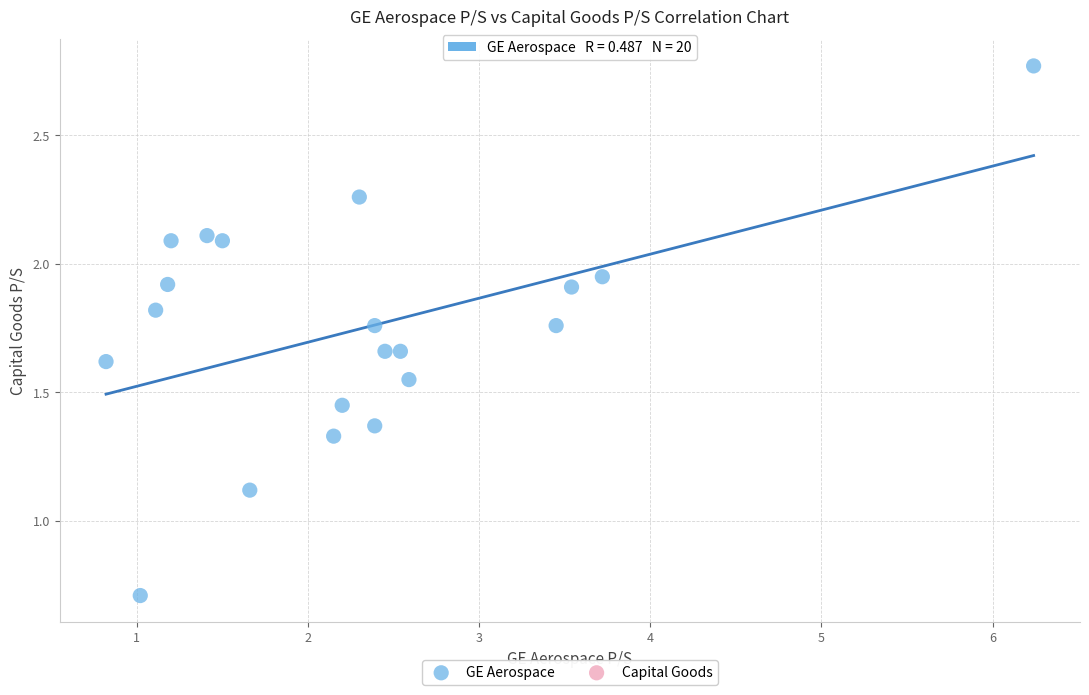

What Y value in the scatter plot is closest to 1?

1.1